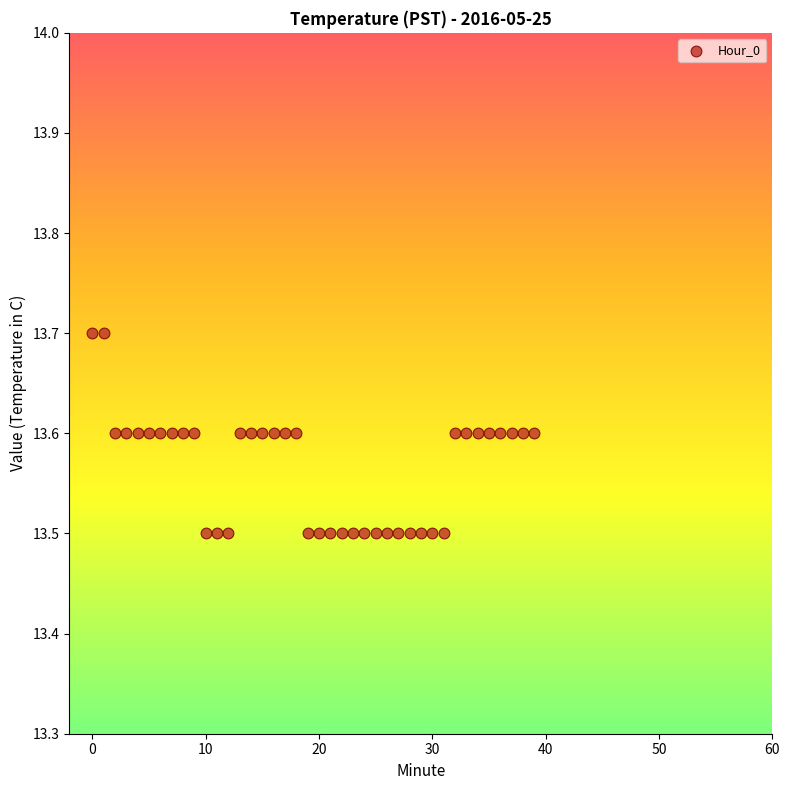

How many points are shown in the scatter plot?

40